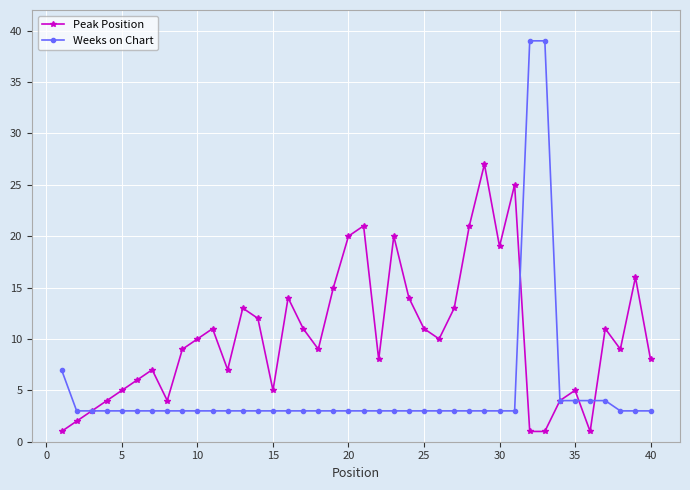

How many interior local peaks does the Peak Position series have?

11